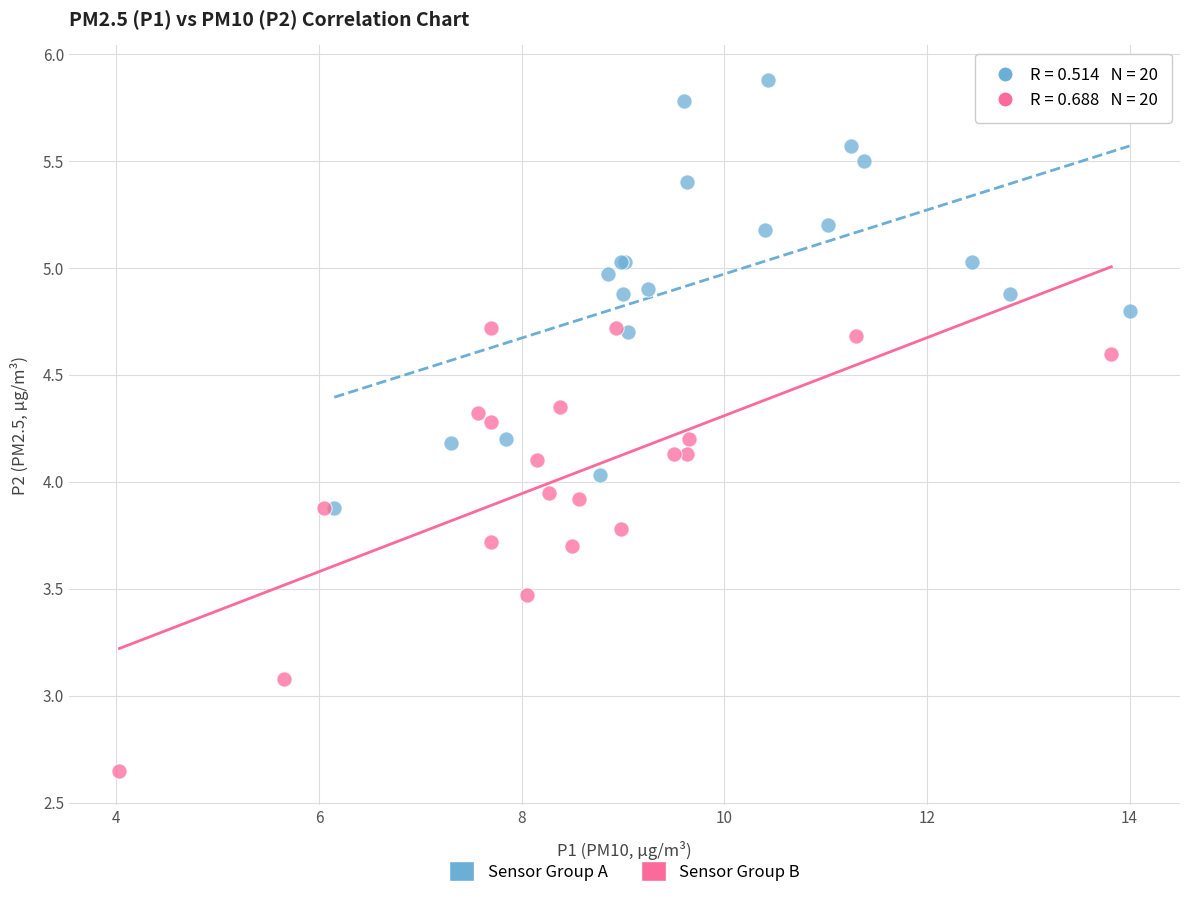

Which series reaches the minimum Y coordinate?

Sensor Group B